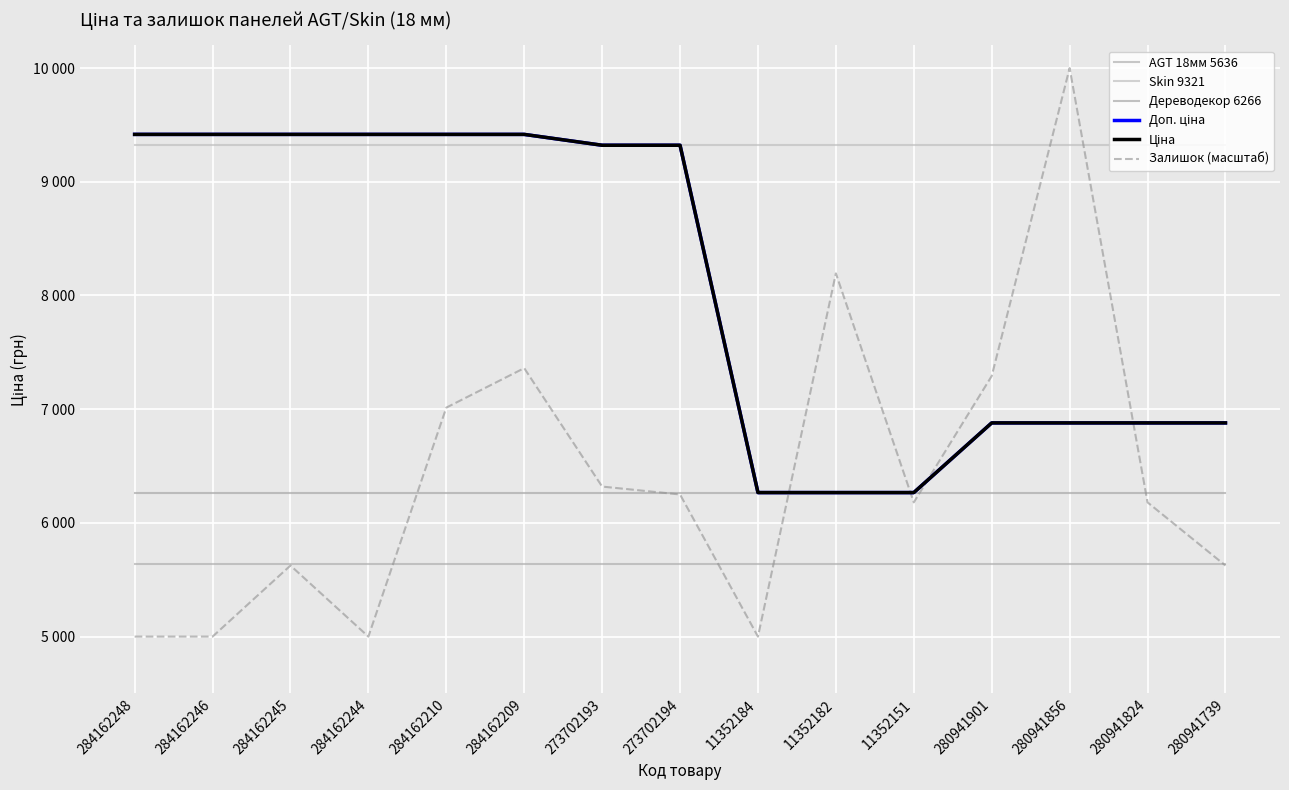

At which category is the sum across all series the highest?

284162209